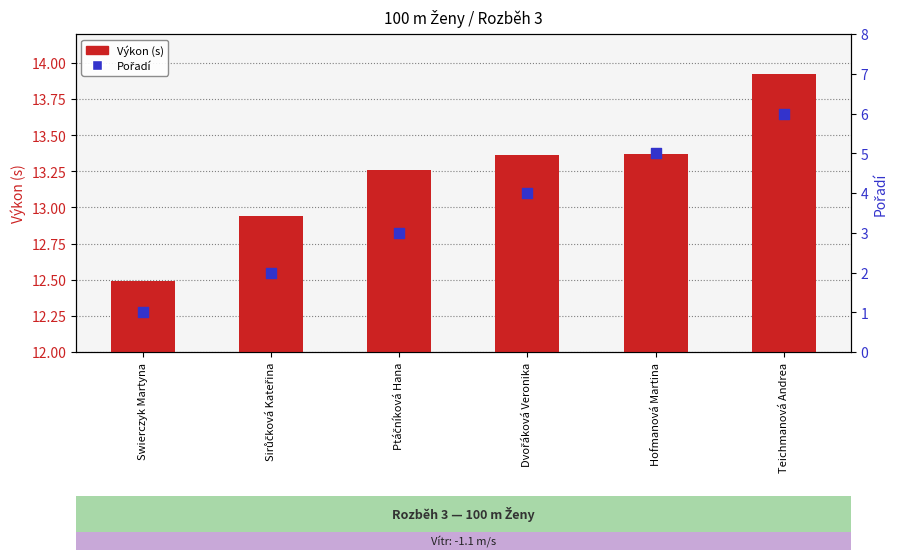

At which category is the sum across all series the highest?

Teichmanová Andrea